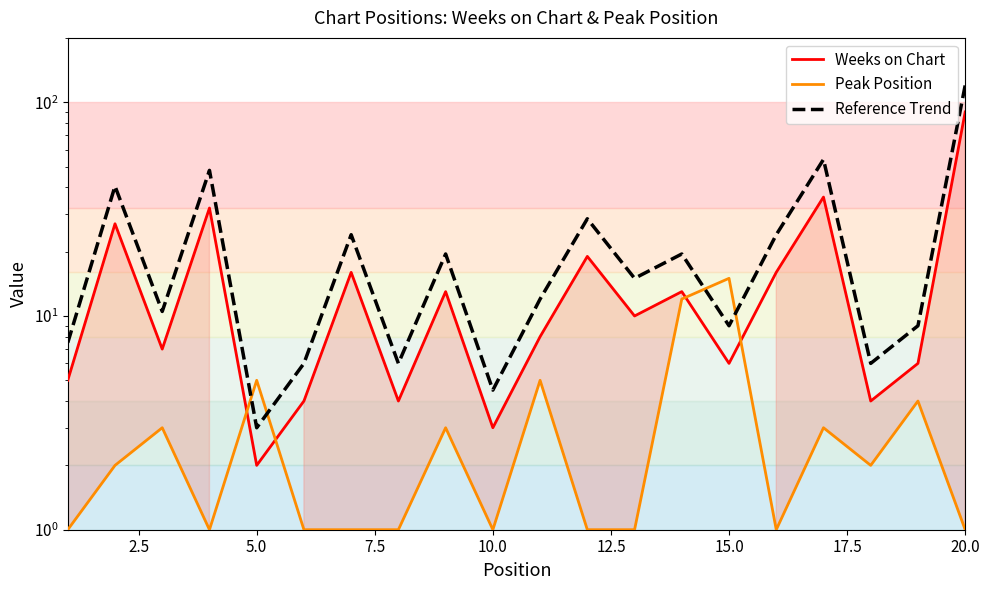

How many intersections are there between Reference Trend and Peak Position?

4